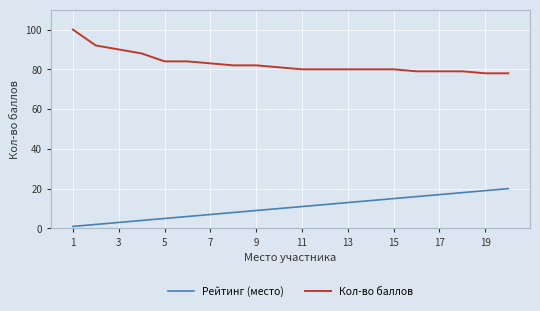

What is the highest value of the Рейтинг (место) series?

20